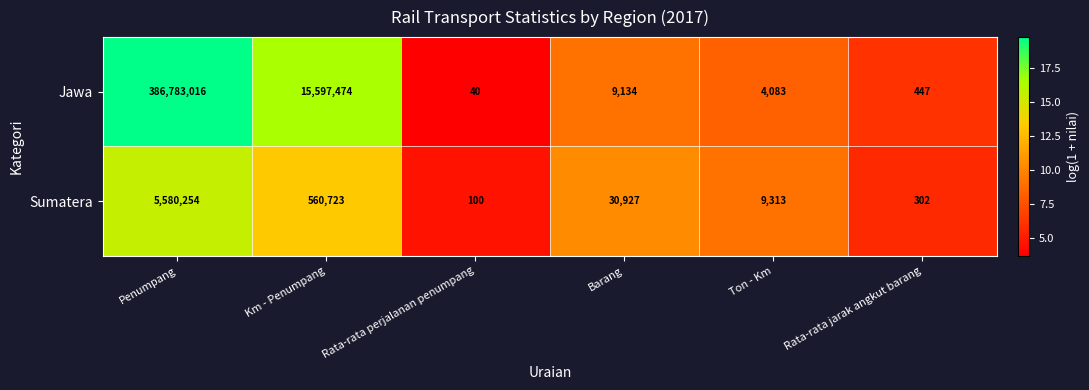

Where is Jawa nearest to the value 193391528?

Km - Penumpang